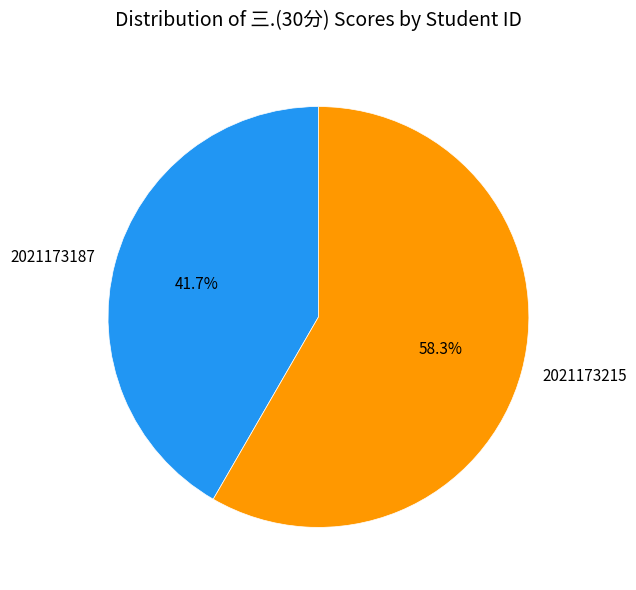

Is it true that 2021173187 is 42% of the pie?

True